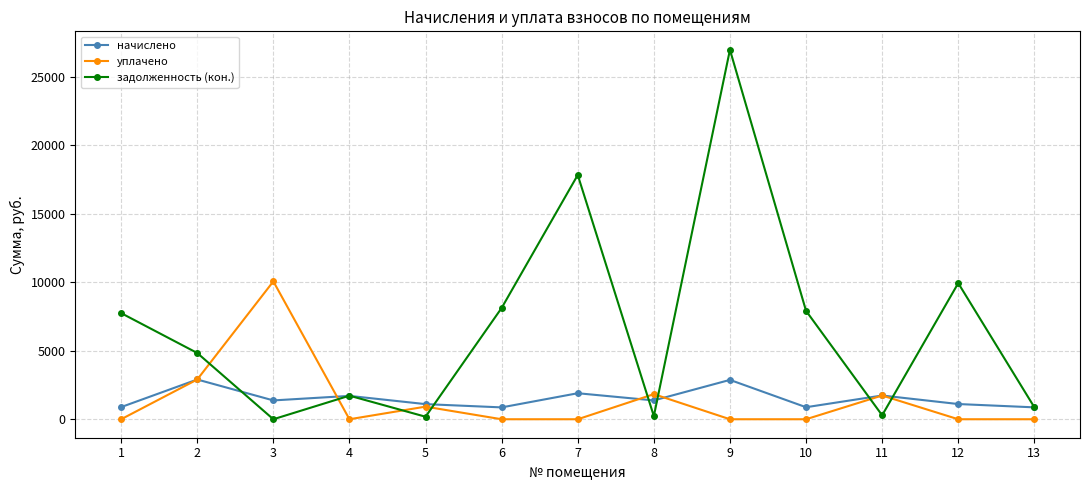

What is the sum of all начислено values?

19566.5